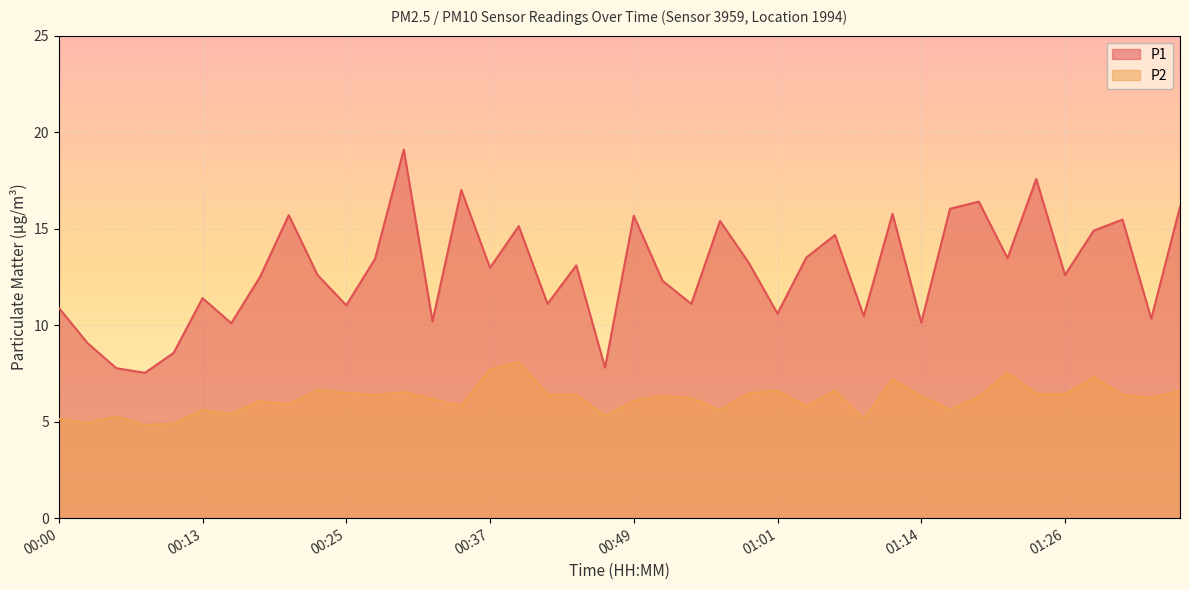

Which series has the largest range (max minus min)?

P1